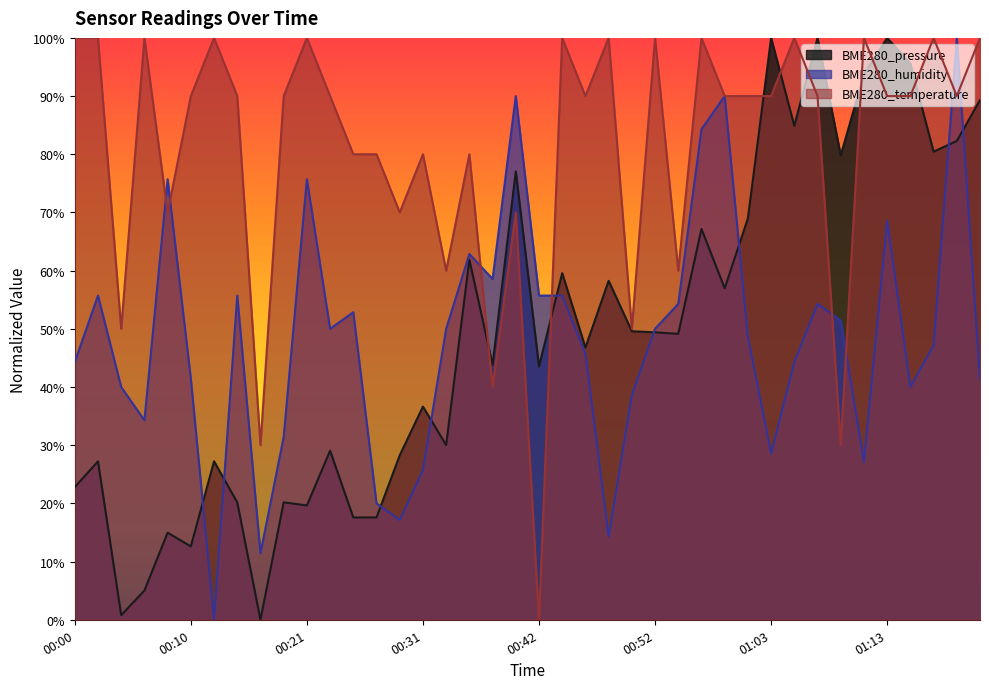

True or false: BME280_pressure has more than 2 points higher than both neighbors.

True